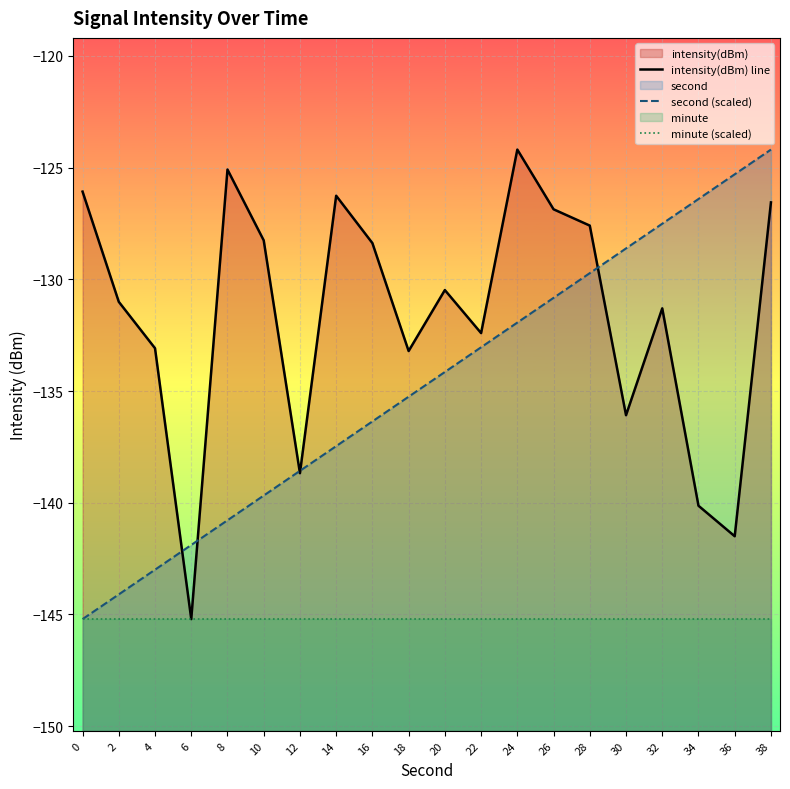

Which label corresponds to the smallest value in the chart?

6